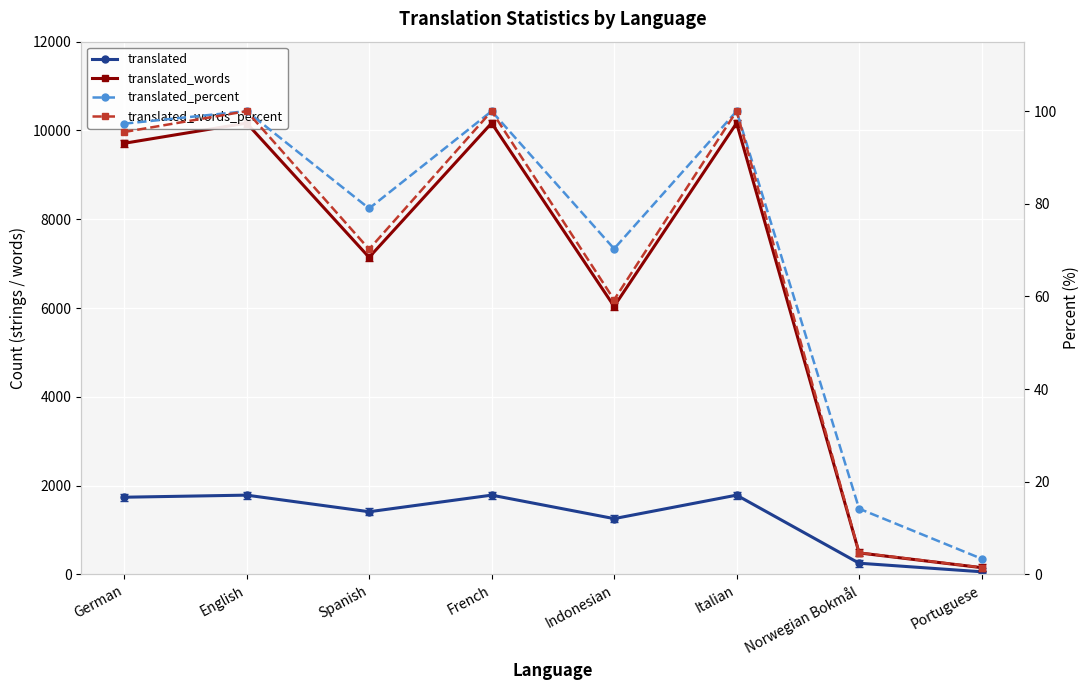

Which series has the largest total across all categories?

translated_words